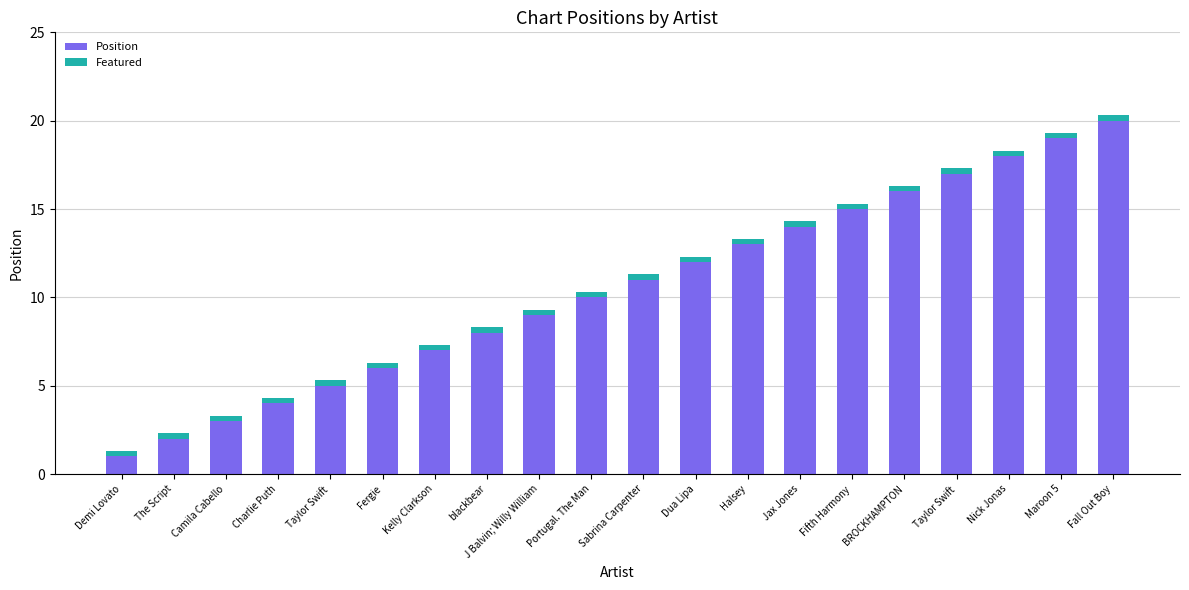

What is the average value of the Position series?

10.5